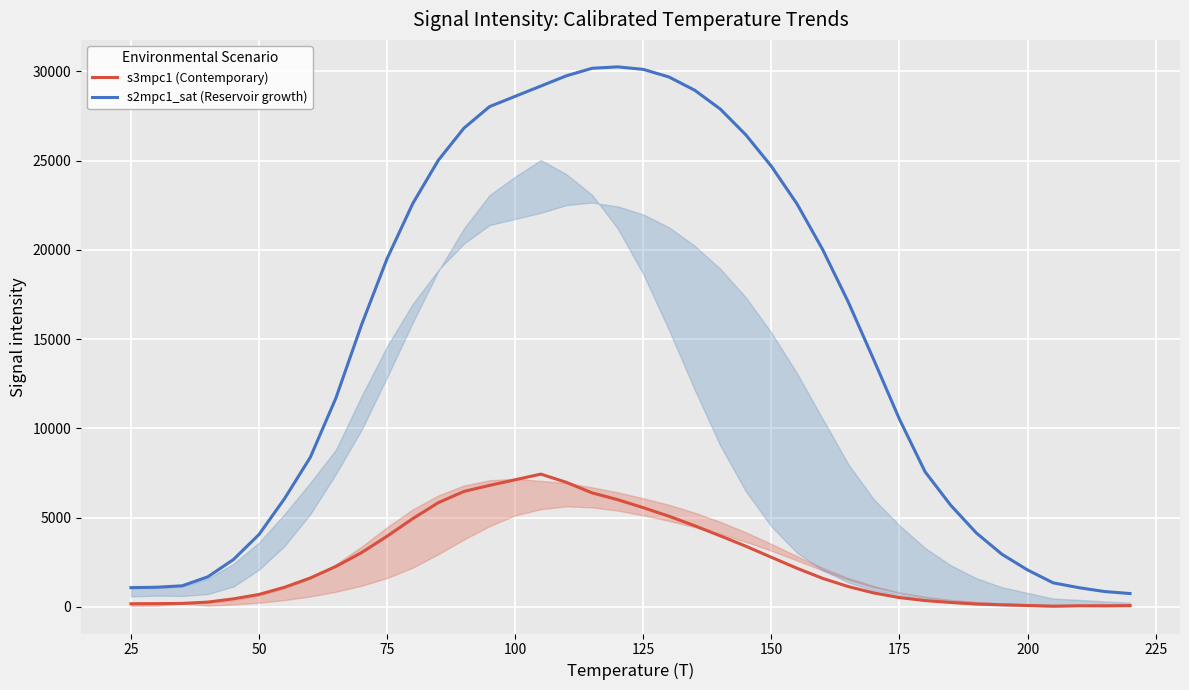

Is this an area chart (filled region under the line)?

No